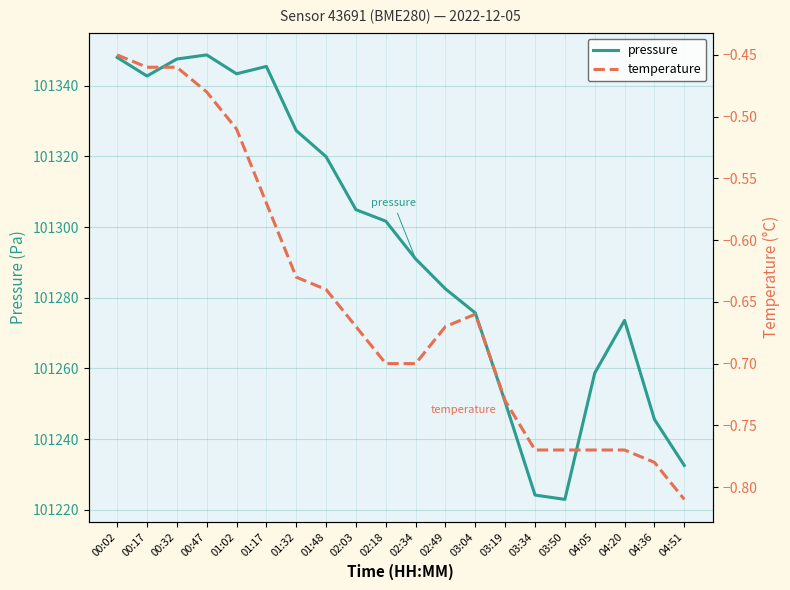

True or false: temperature and pressure intersect in this chart.

False